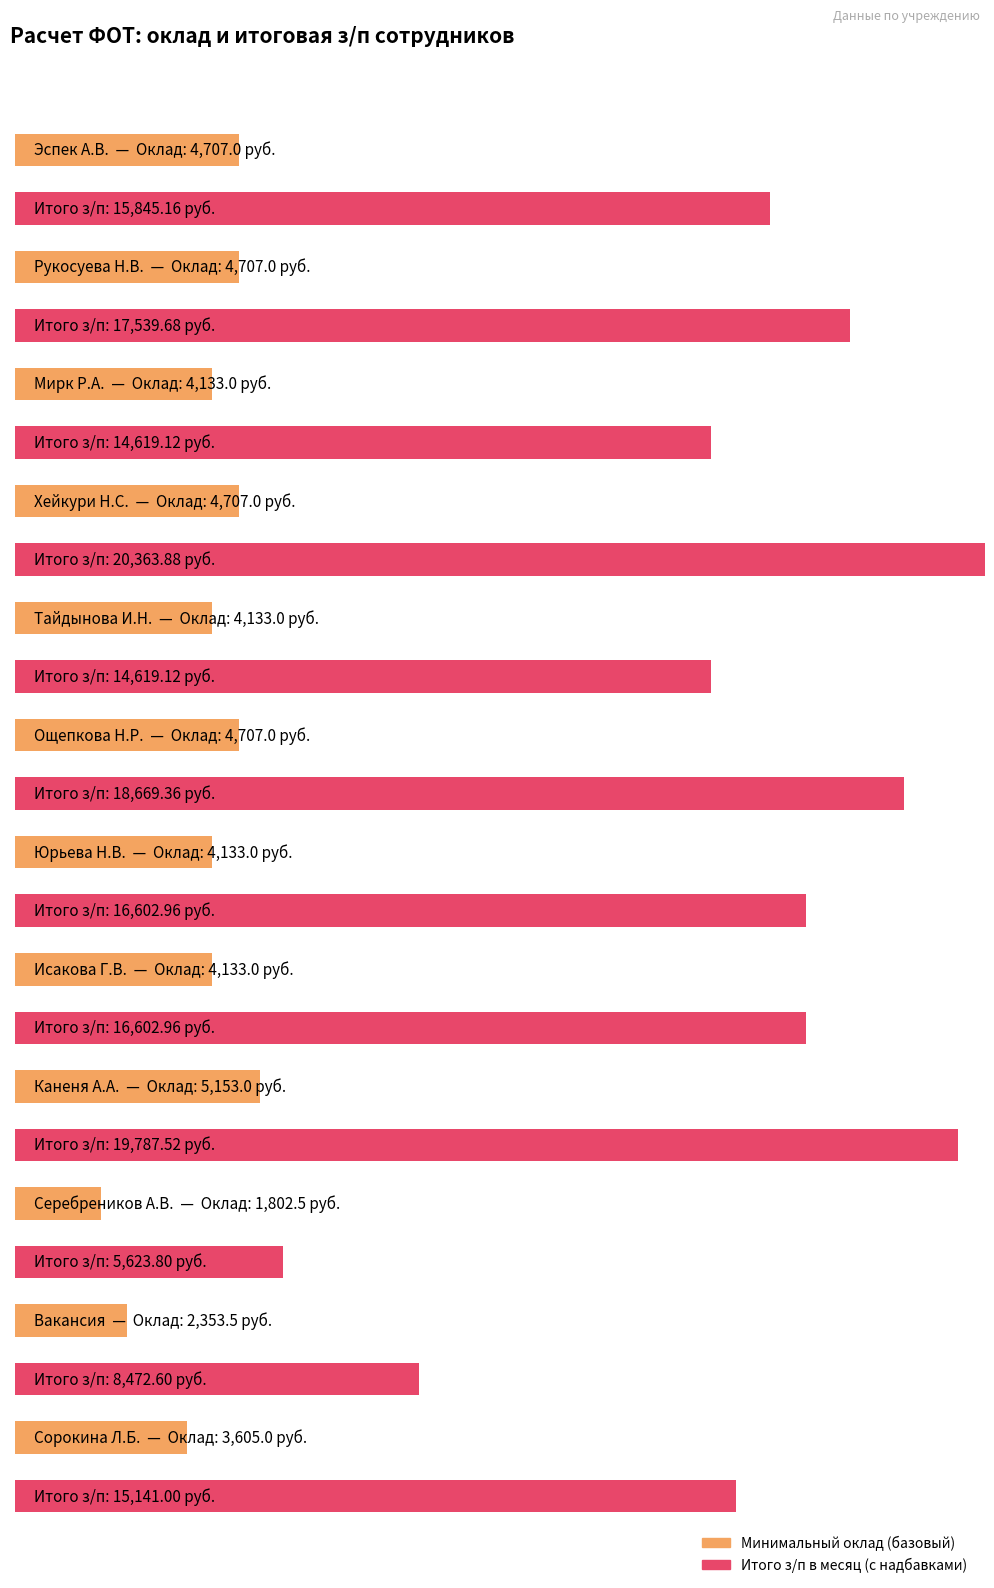

The value of Итого з/п в месяц at Вакансия is 8472.6. True or false?

True